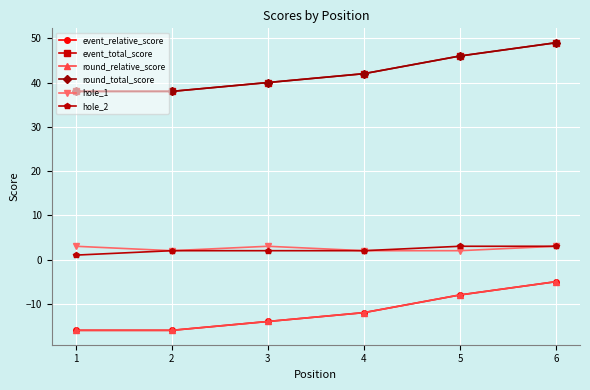

What is the maximum value shown in the chart?

49